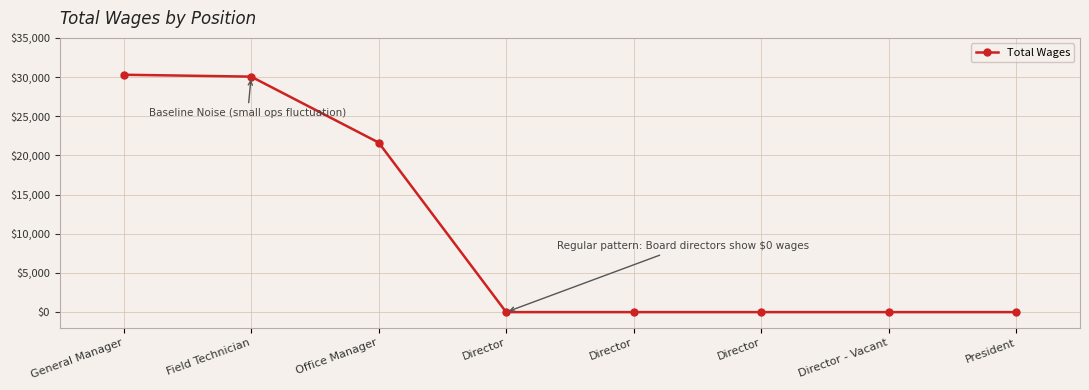

Reading left to right, what are all the values shown in this chart?

General Manager=30296	Field Technician=30056	Office Manager=21639	Director=0	Director=0	Director=0	Director - Vacant=0	President=0